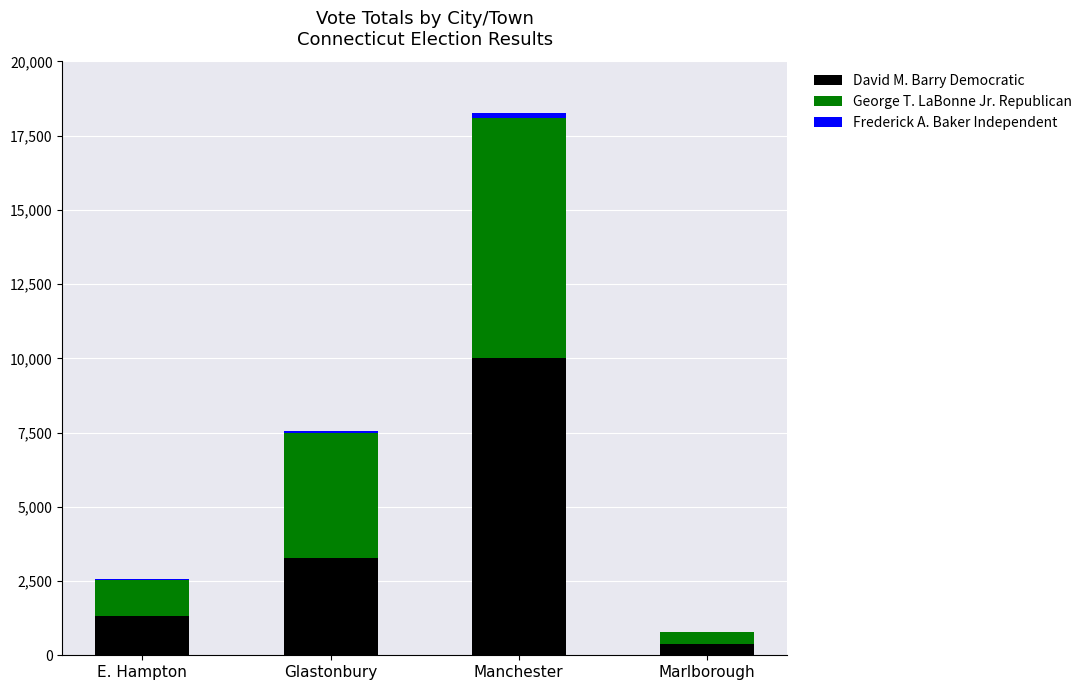

True or false: David M. Barry Democratic has a value of 4851 at Glastonbury.

False